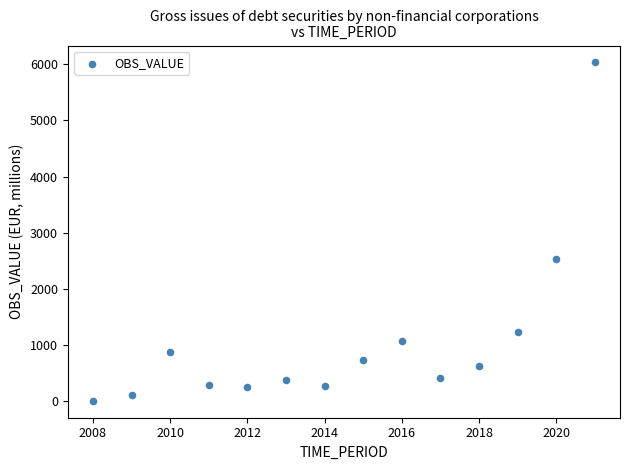

What Y value in the scatter plot is closest to 3016?

2527.7